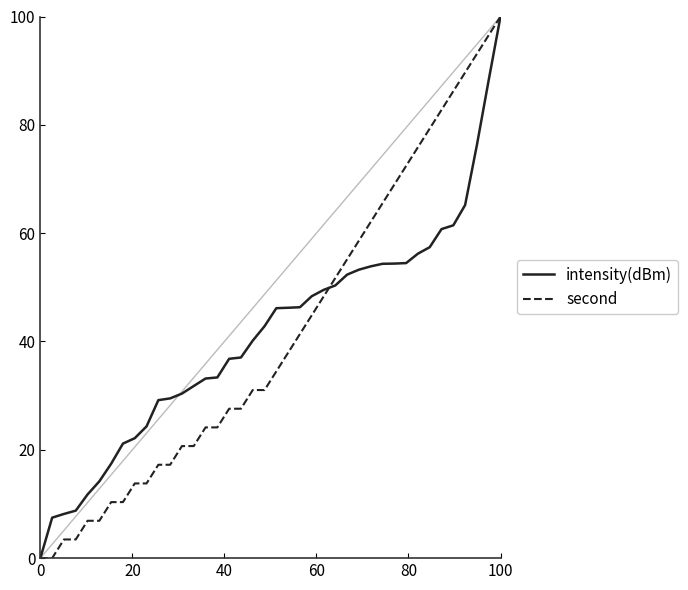

Does the chart have visible grid lines?

No